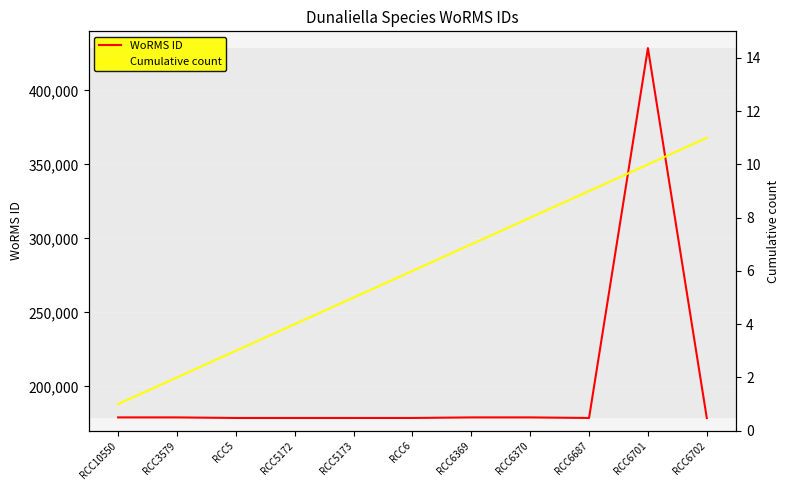

The value of Cumulative count at RCC10550 is 1. True or false?

True